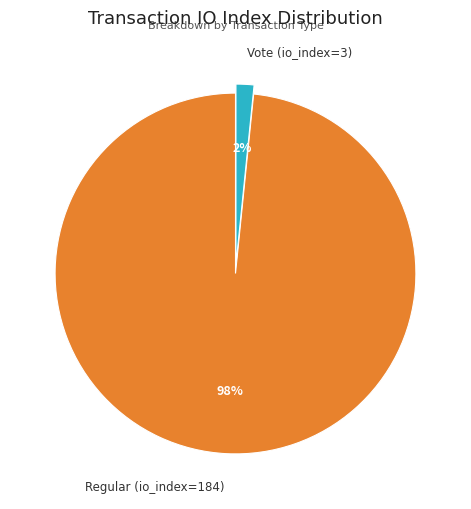

Is it true that Regular (io_index=184) is 92% of the pie?

False